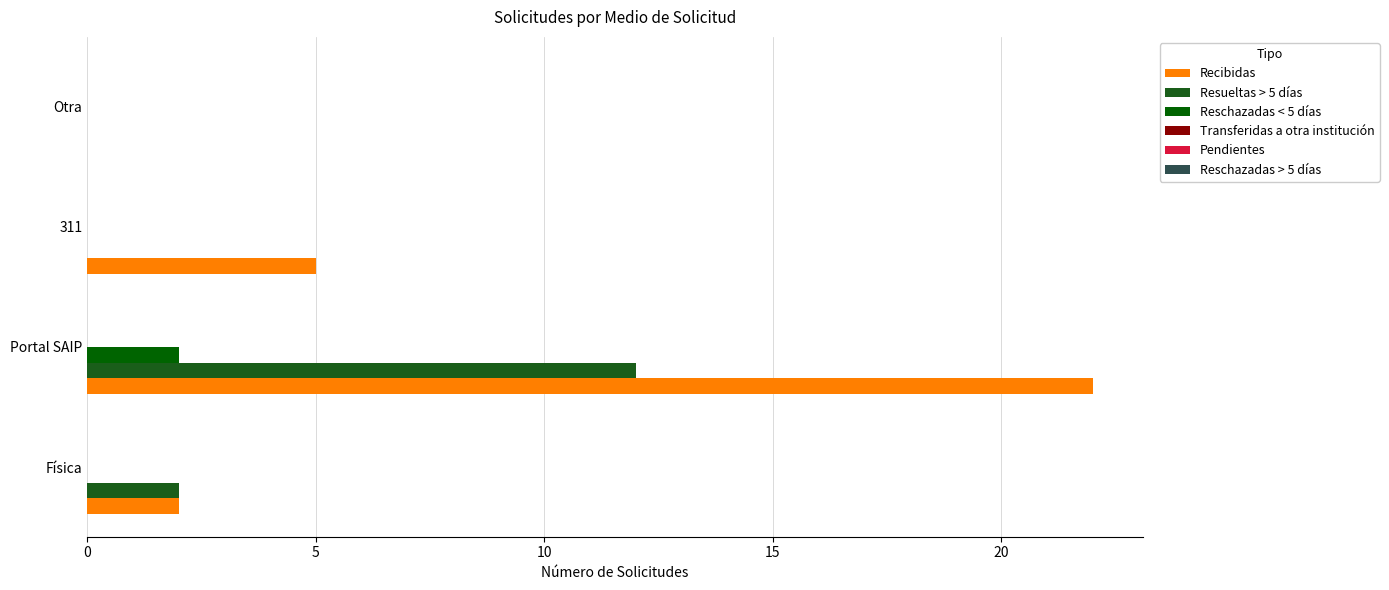

Count the number of data series in this chart.

3